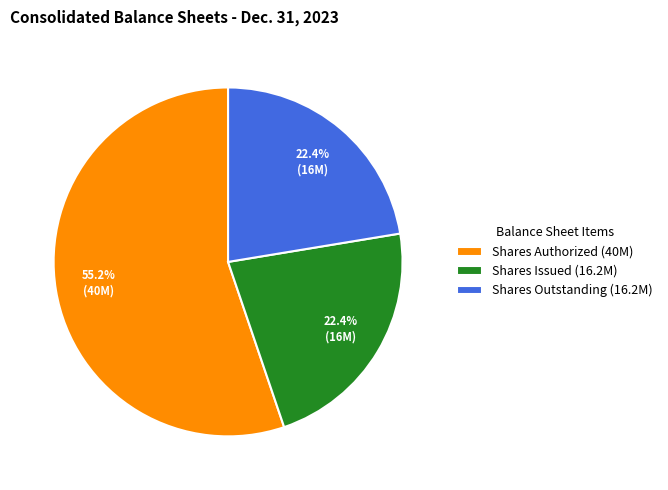

What is the majority slice?

Shares Authorized (40M)